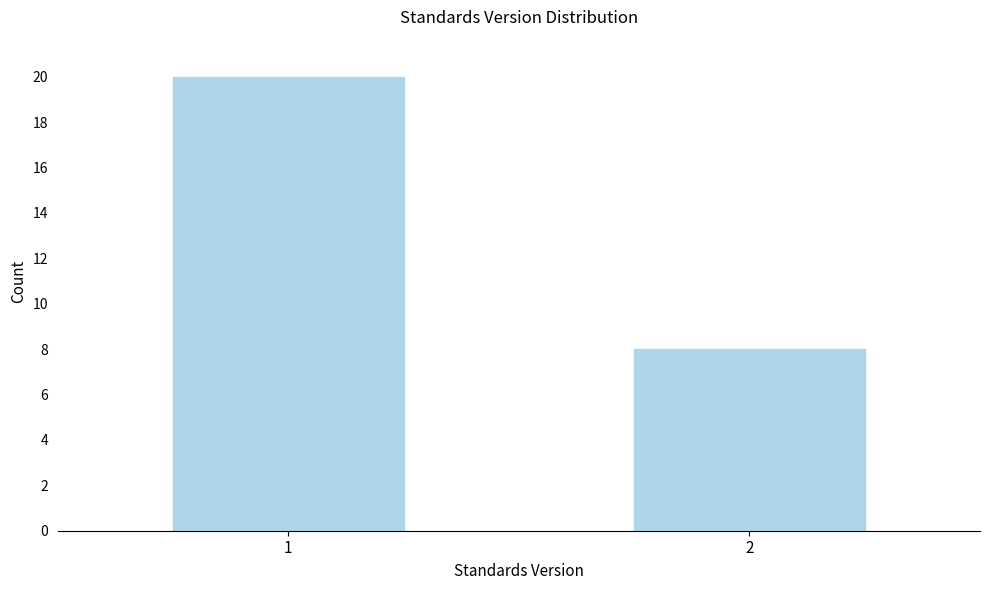

Reading left to right, transcribe all the data shown in this chart.

1=20	2=8